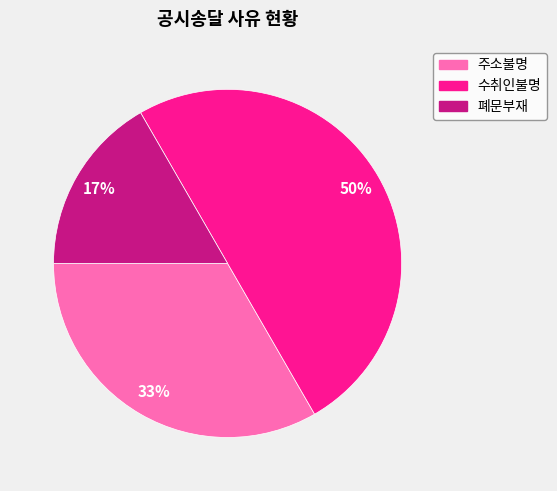

What percentage is the 주소불명 slice, to the nearest percent?

33%